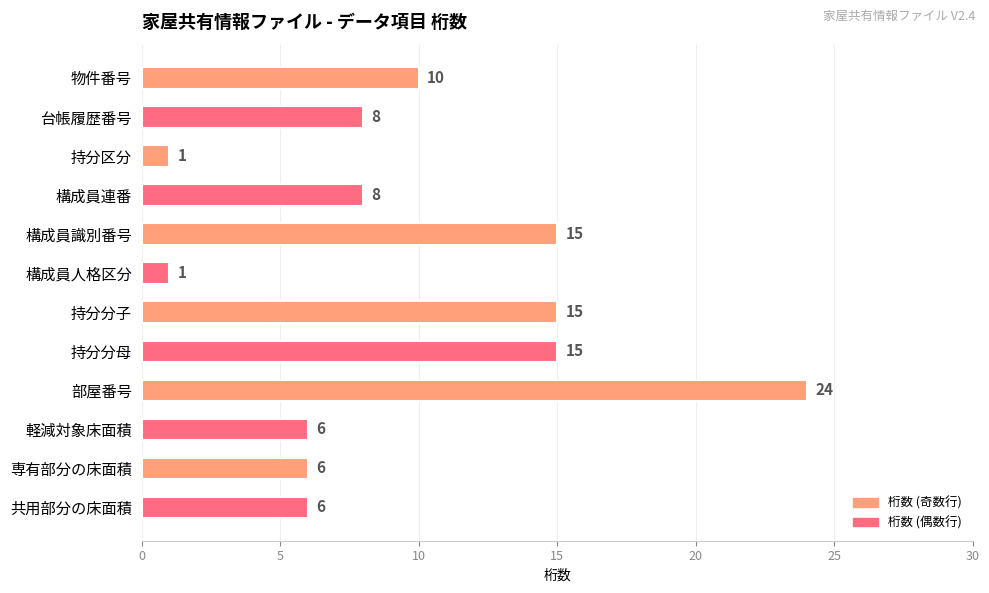

Does the chart contain stacked bars?

No